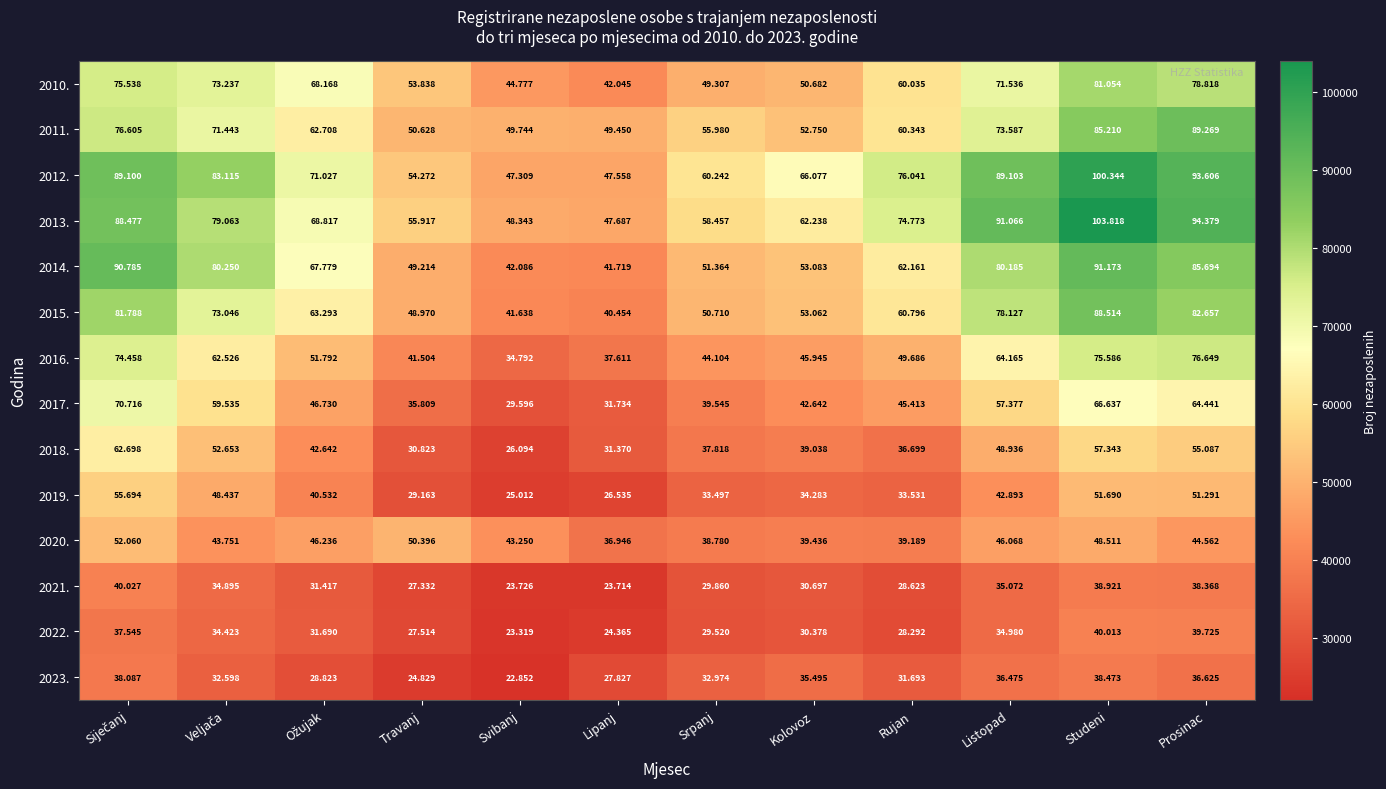

Which series has the widest spread of values?

2013.